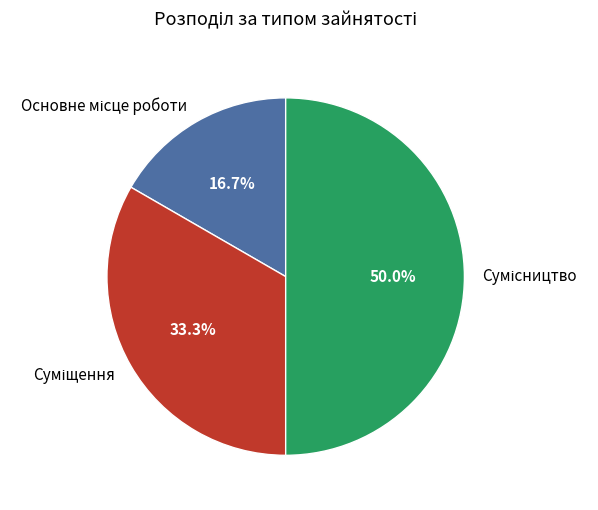

Count the number of slices in the pie.

3